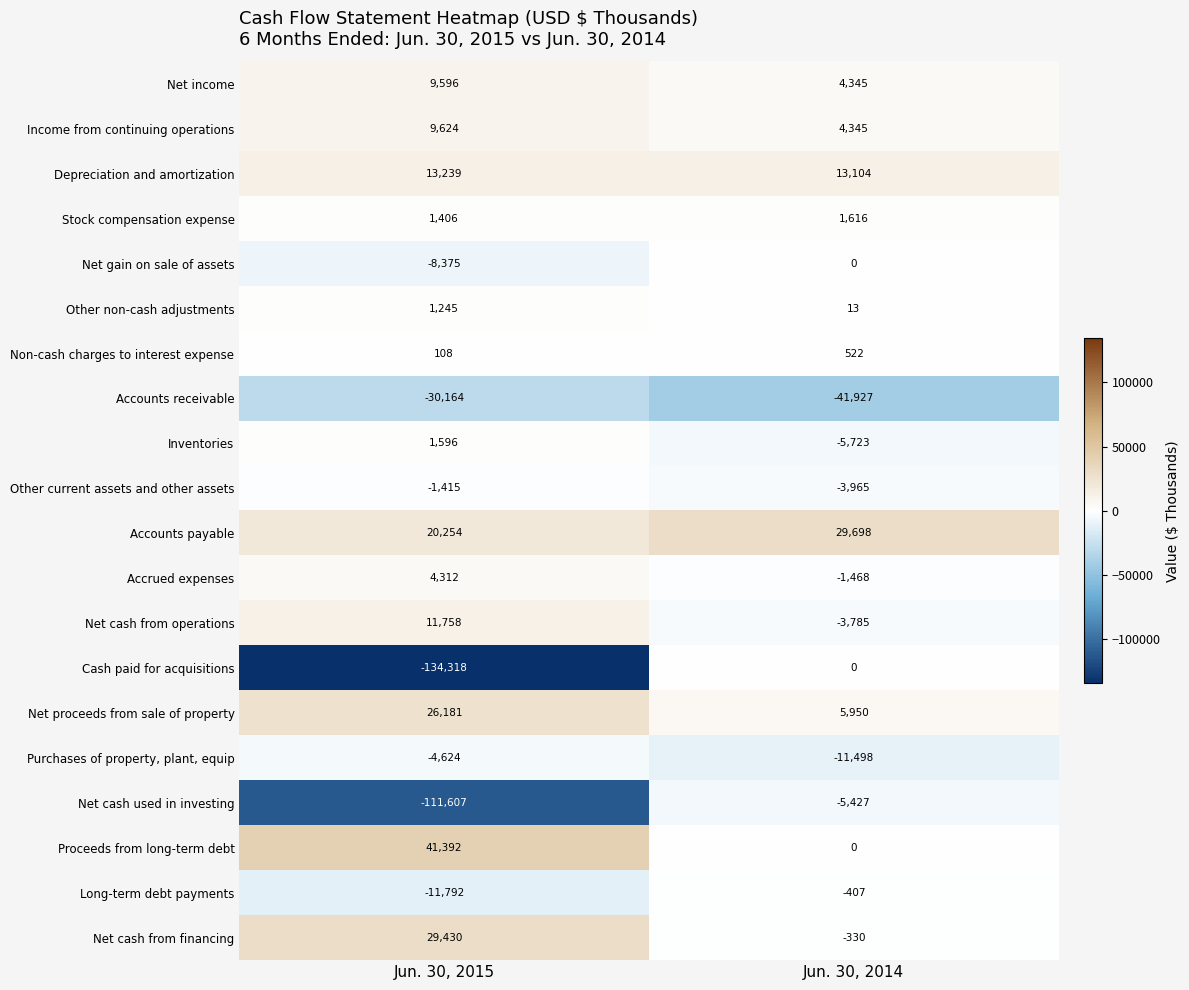

The value of Cash paid for acquisitions at Jun. 30, 2014 is -56964. True or false?

False